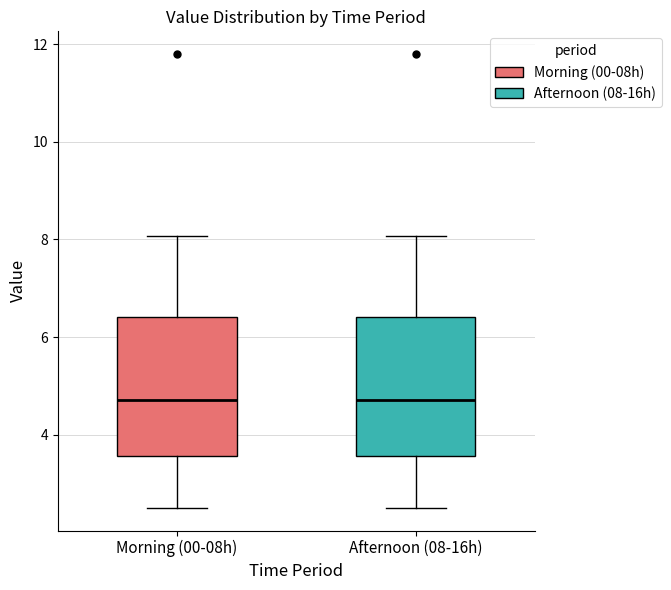

Reading left to right, read every box against the y-axis: the position of its median line, the range the box covers, and the ends of its whiskers. The values are not printed on the chart, so give them approximately, as read against the axis.

Morning (00-08h): median 4.8, box 3.6 to 6.4, whiskers 2.6 to 8.0
Afternoon (08-16h): median 4.8, box 3.6 to 6.4, whiskers 2.6 to 8.0